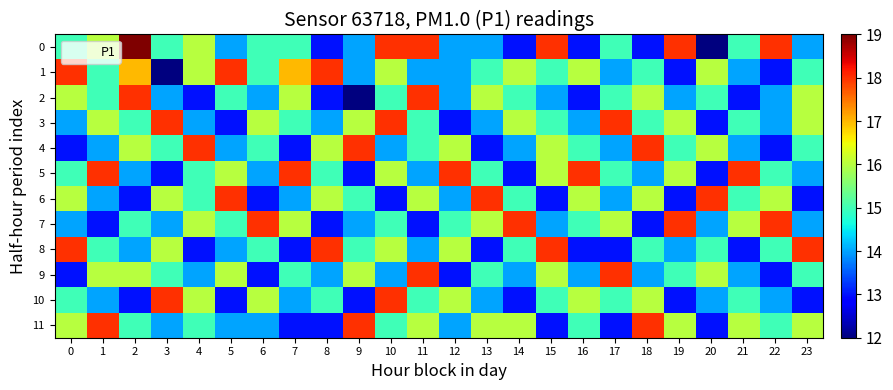

What is the minimum value shown in the chart?

12